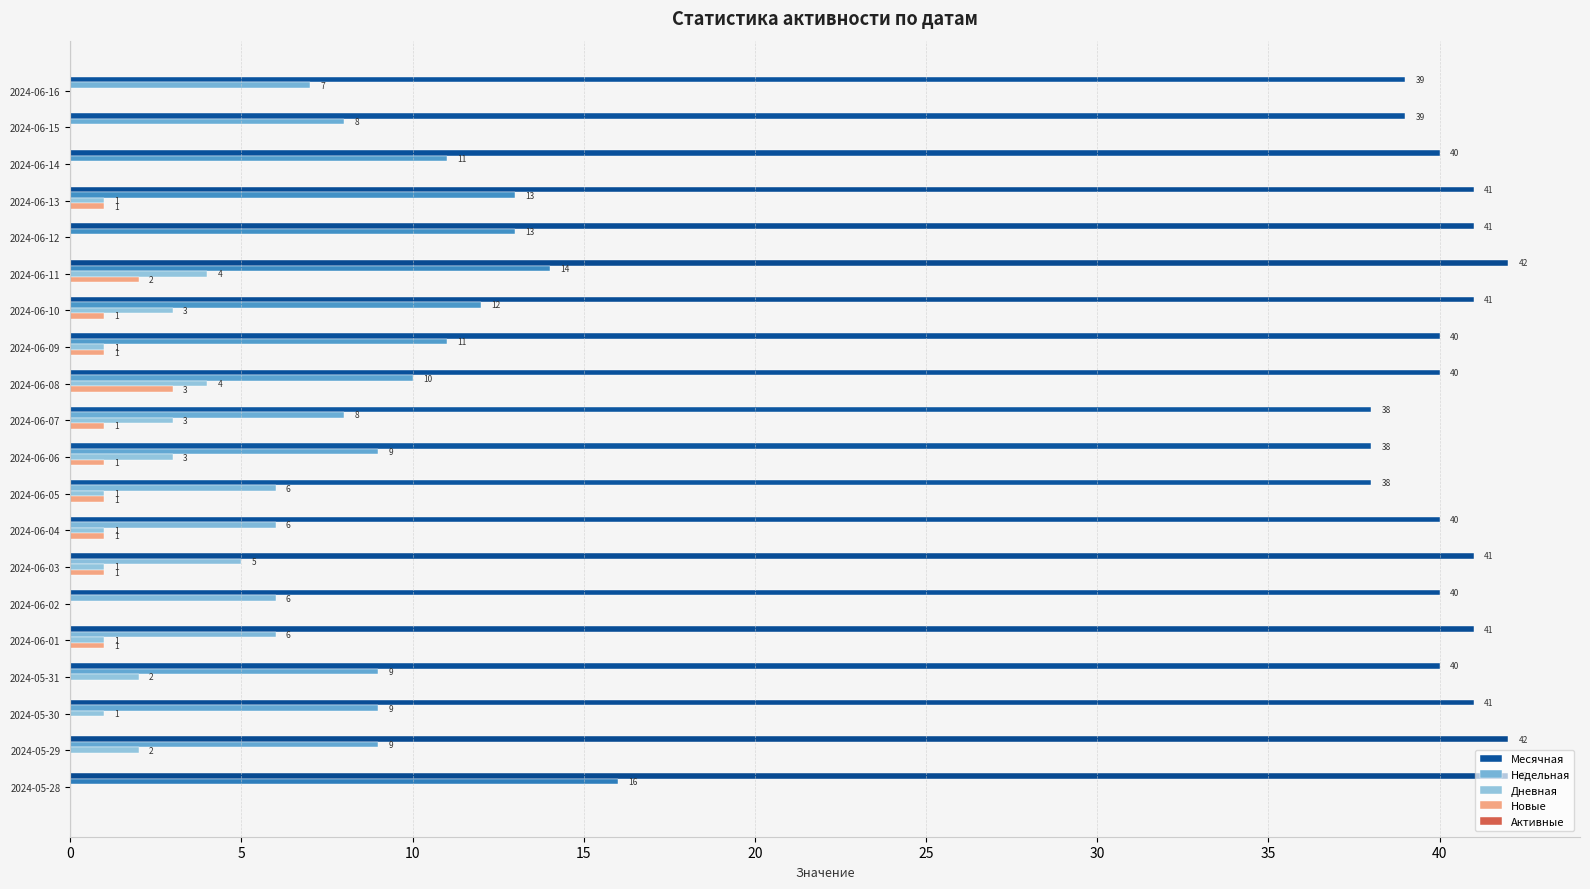

What is the average value of the Недельная series?

9